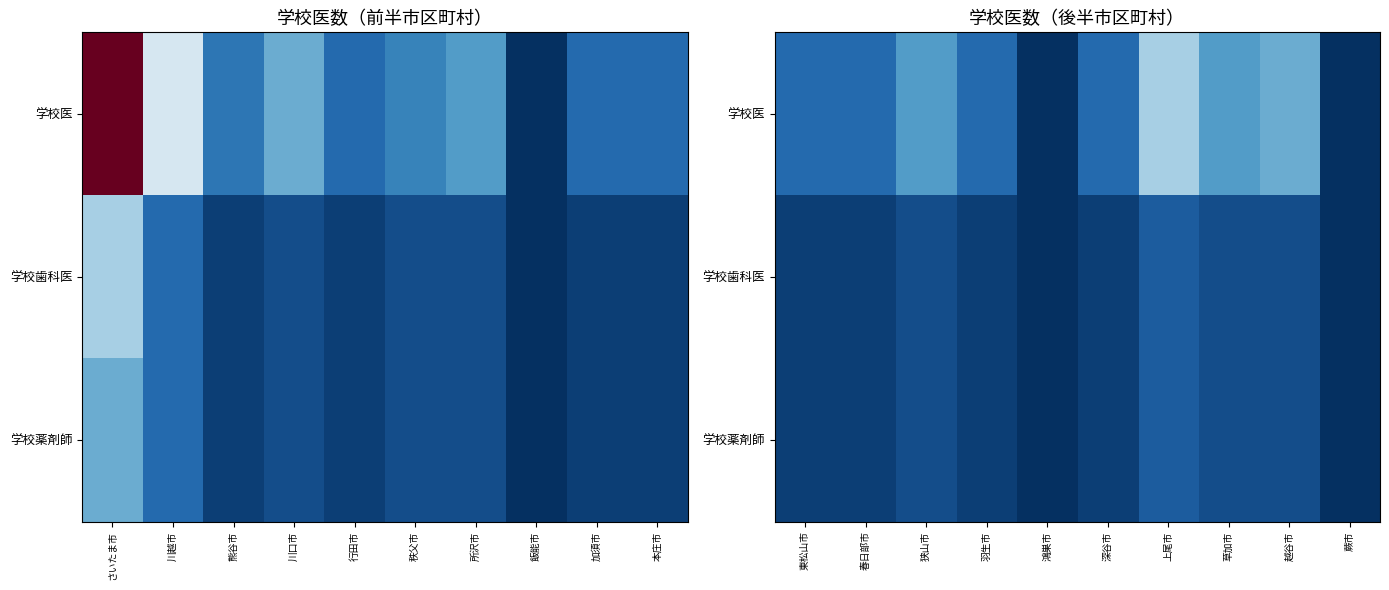

How many positive values does the 学校薬剤師 series have?

8